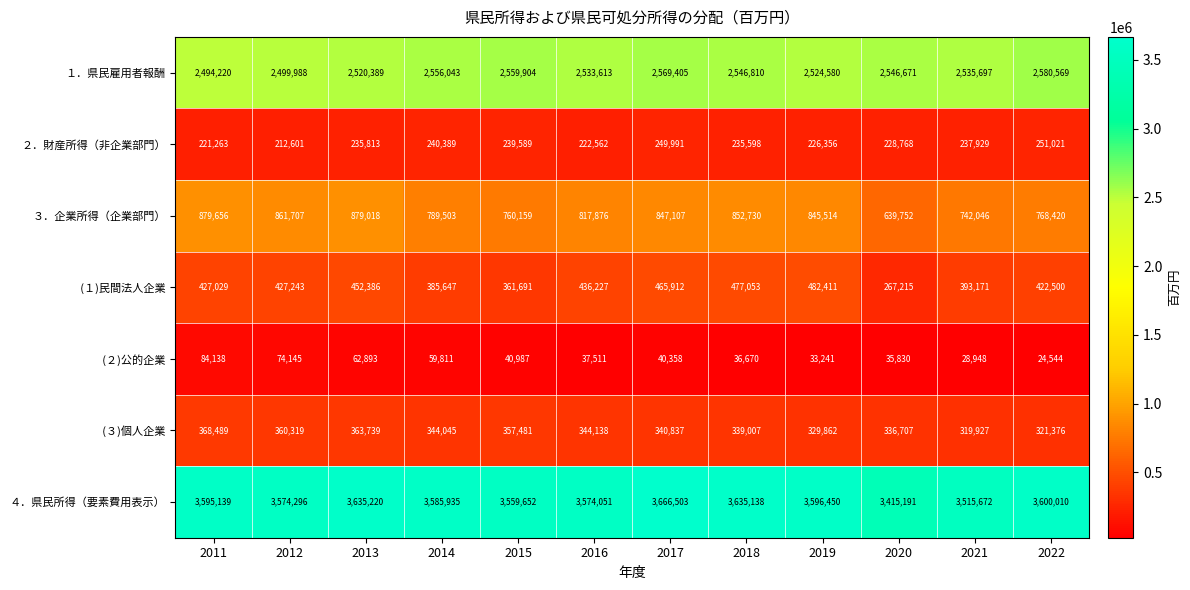

Rank the categories by ２．財産所得（非企業部門） value from highest to lowest.

2022, 2017, 2014, 2015, 2021, 2013, 2018, 2020, 2019, 2016, 2011, 2012